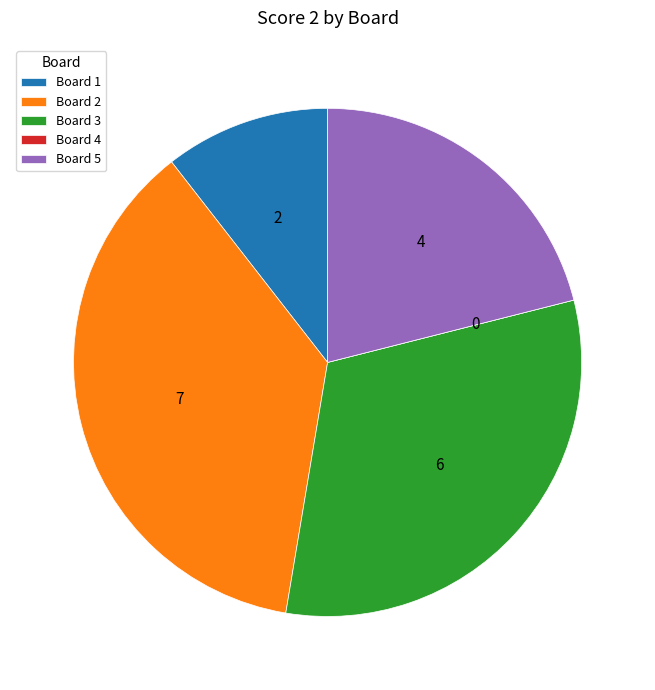

Is Board 3 the majority of the pie?

No